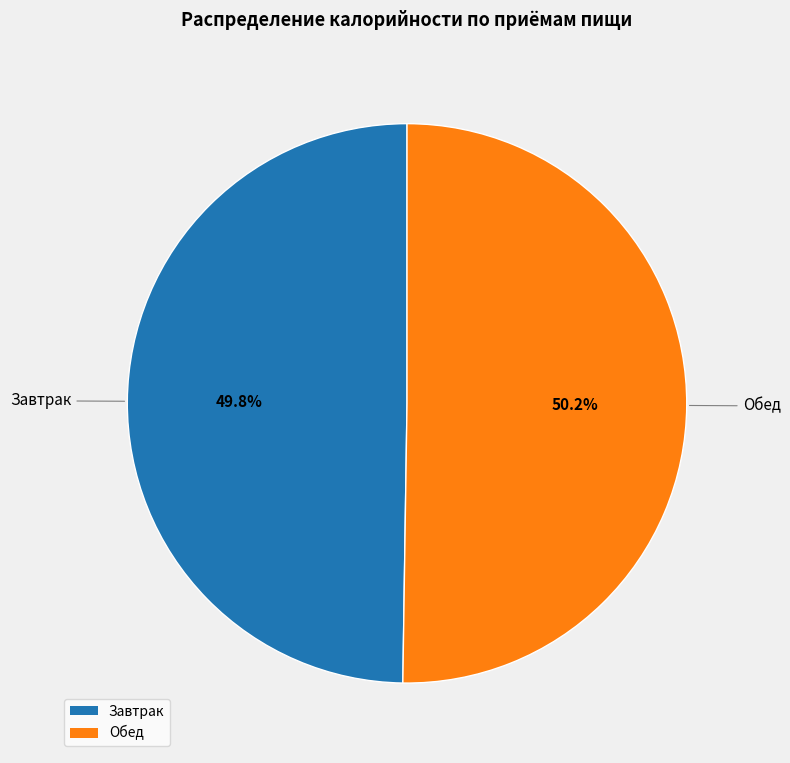

Count the number of slices in the pie.

2